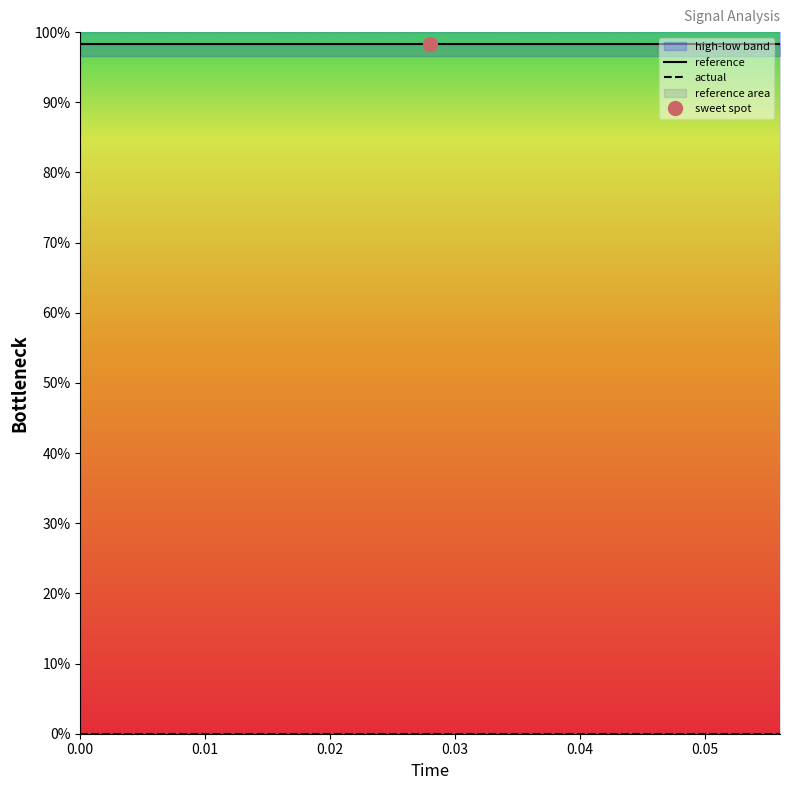

True or false: reference and actual intersect in this chart.

False